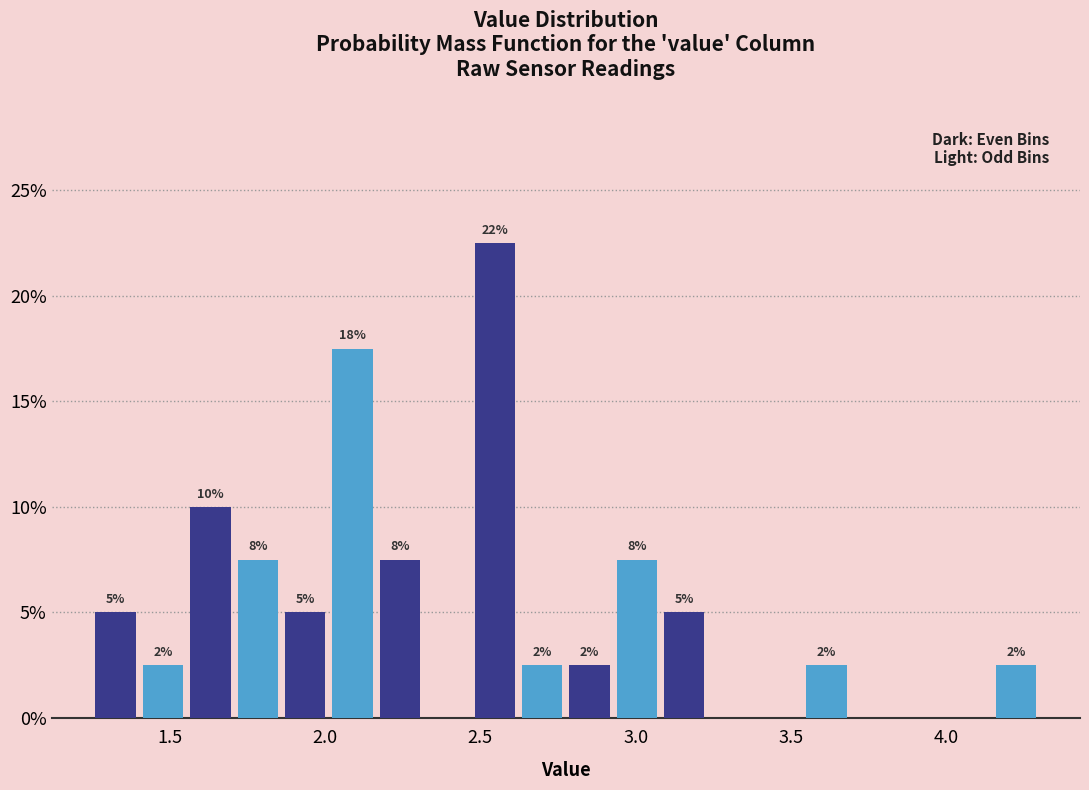

Around what value on the x-axis is the tallest bar? Give the approximate position of its centre, as read against the axis.

2.55